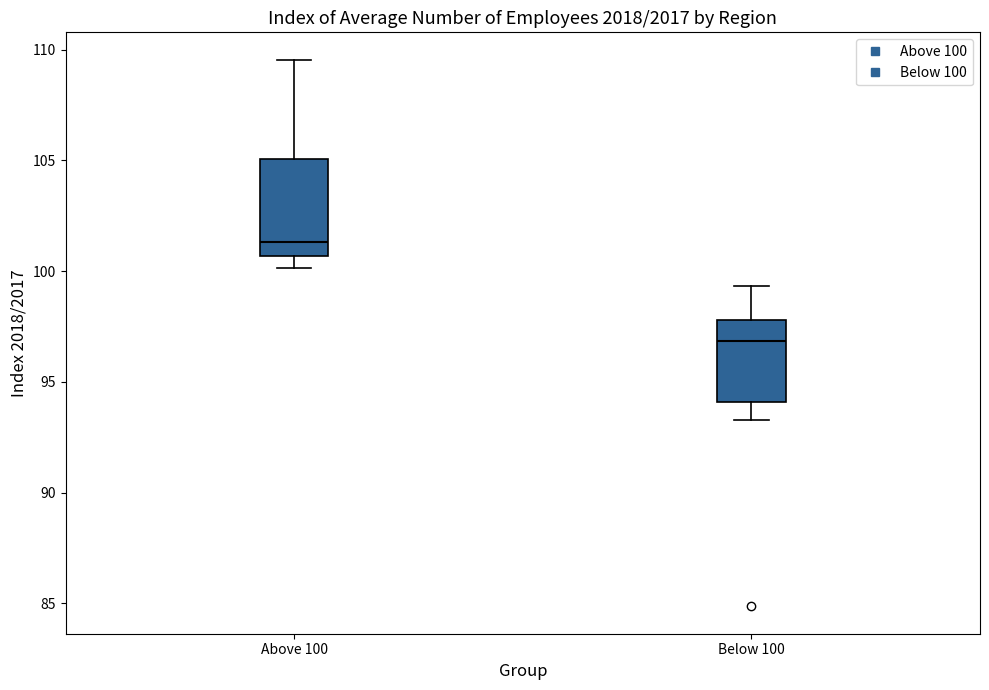

Which box is the tallest, from its lower edge to its upper edge?

Above 100